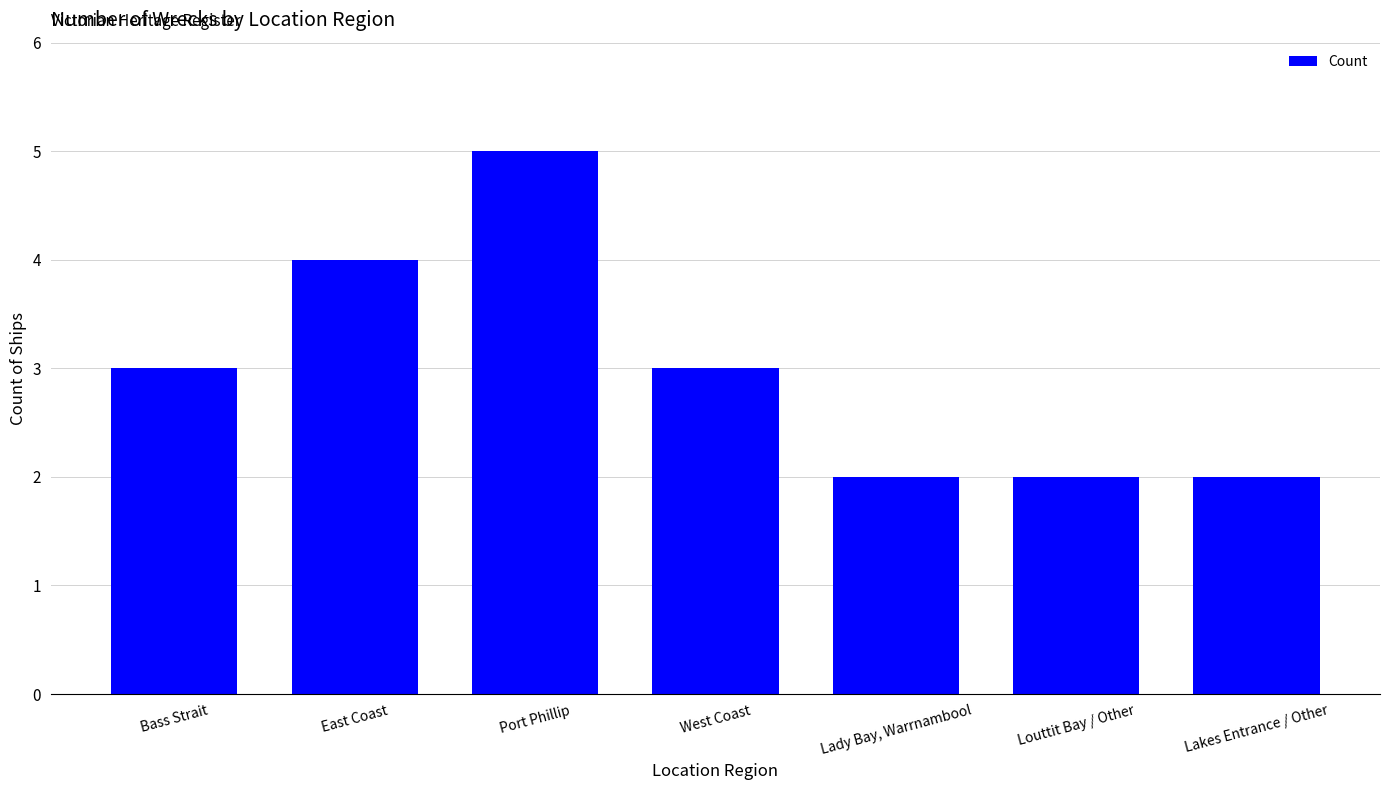

At which category does the chart reach its peak across all series?

Port Phillip